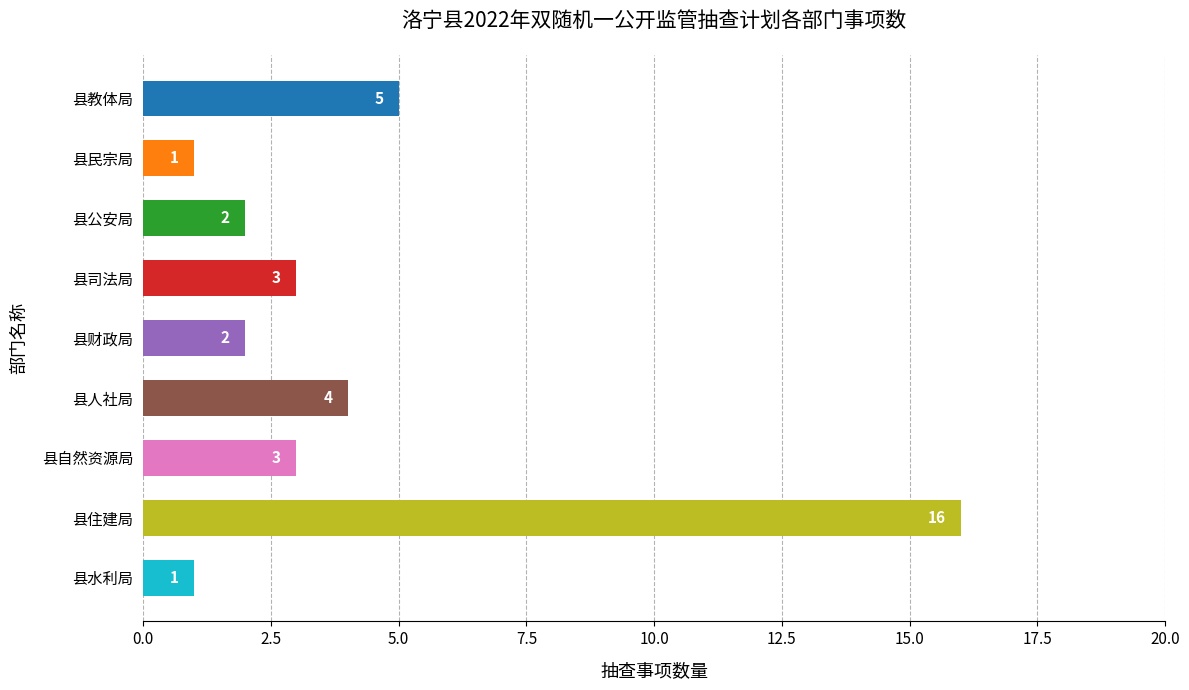

What position from the right is 县民宗局?

8